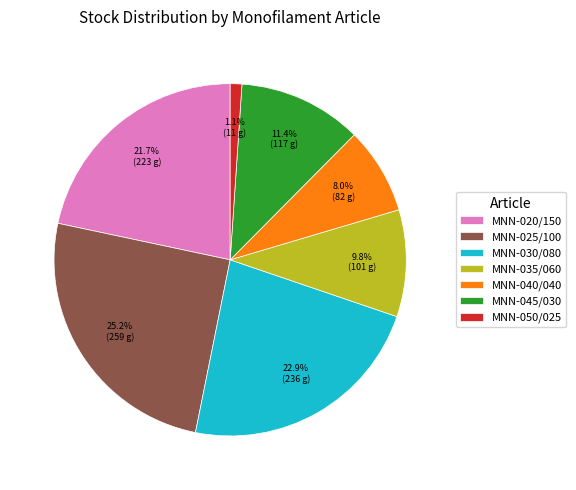

Approximately how many times larger is the value at MNN-040/040 compared to MNN-045/030?

0.7